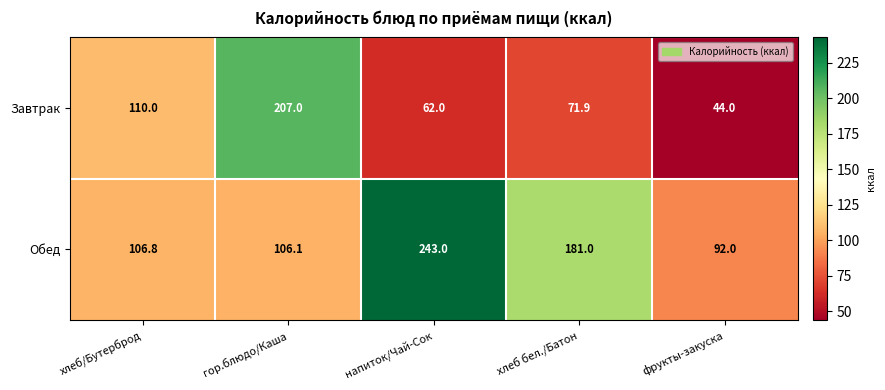

What is the maximum value for Завтрак?

207.0